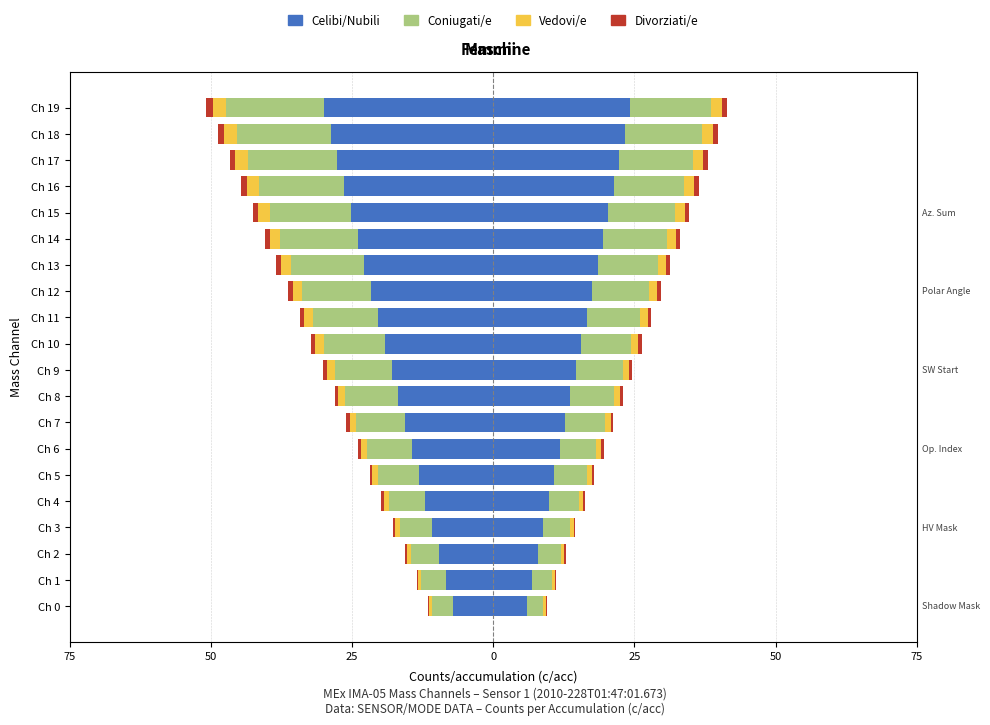

Is it true that Coniugati/e equals -7.7 at Ch 17?

False